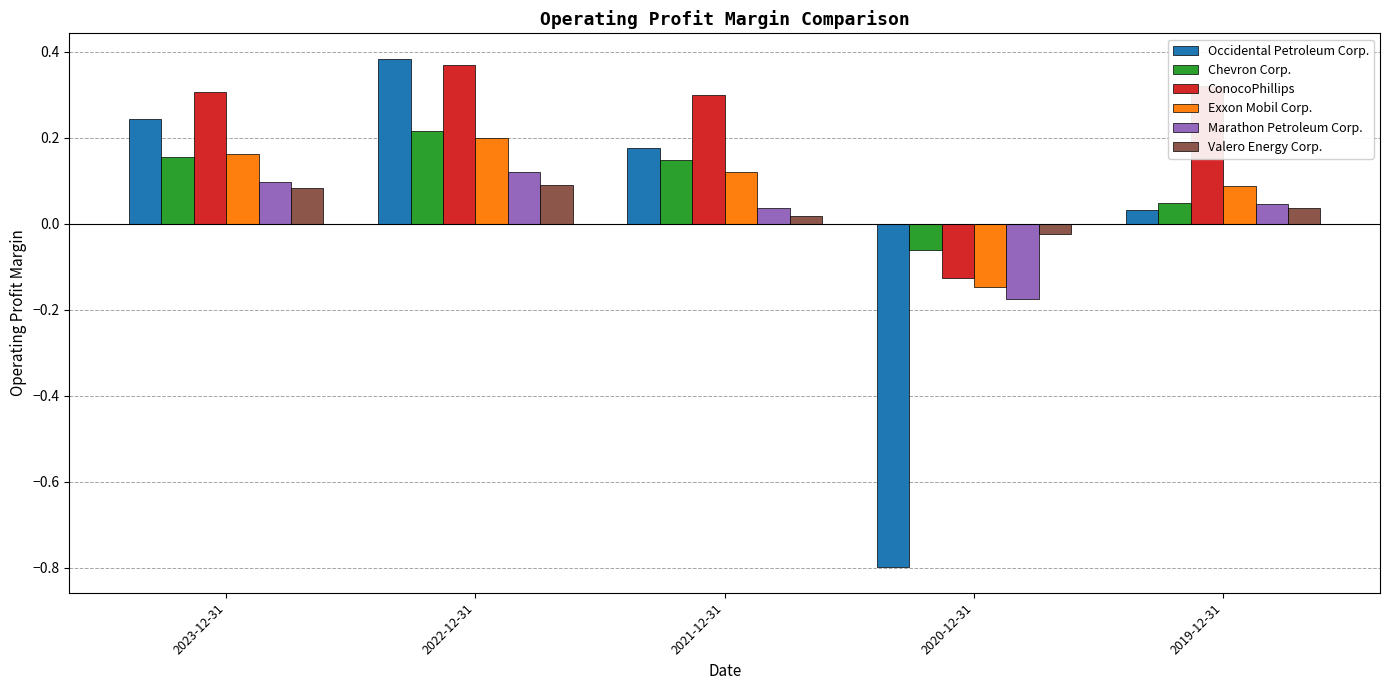

How many bars are there in each group?

6